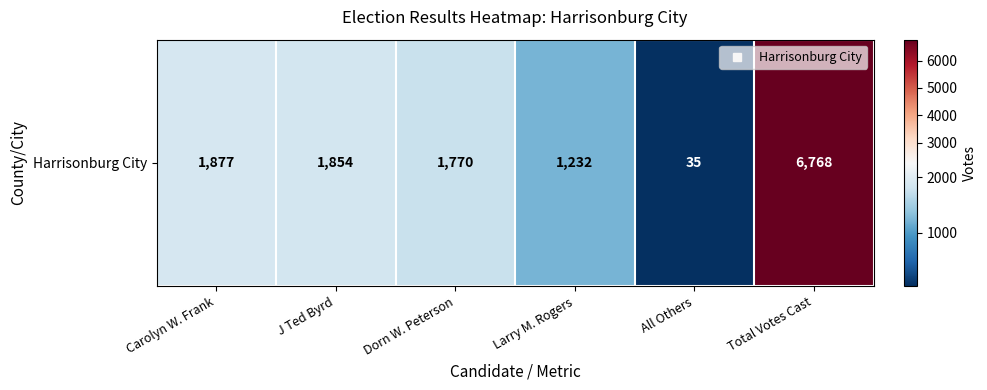

What is the difference between the maximum and minimum values?

6733